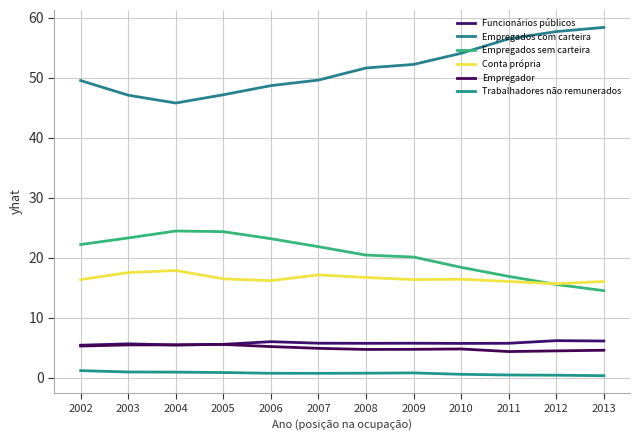

The Conta própria series shows 17.5 at 2003. True or false?

True